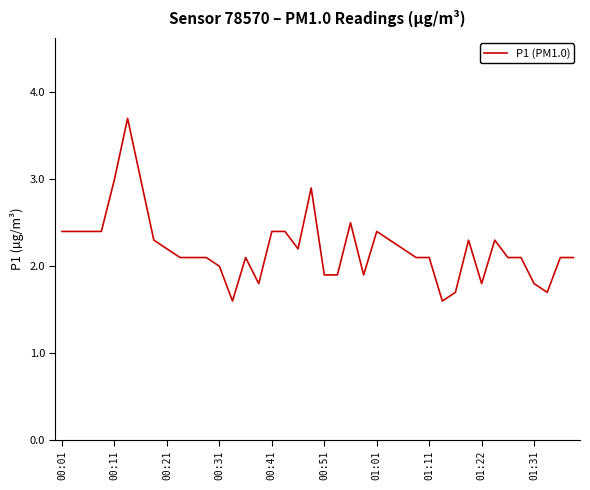

Reading left to right, extract all data points from this chart.

2.4	2.4	2.4	2.4	3.0	3.7	3.0	2.3	2.2	2.1	2.1	2.1	2.0	1.6	2.1	1.8	2.4	2.4	2.2	2.9	1.9	1.9	2.5	1.9	2.4	2.3	2.2	2.1	2.1	1.6	1.7	2.3	1.8	2.3	2.1	2.1	1.8	1.7	2.1	2.1